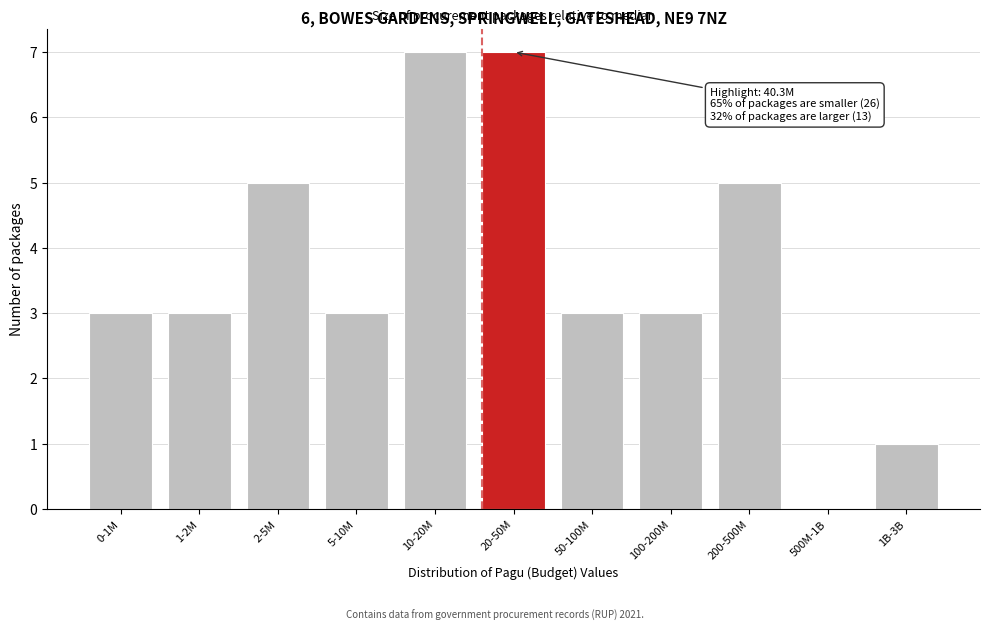

Reading left to right, transcribe all the data shown in this chart.

0-1M=3	1-2M=3	2-5M=5	5-10M=3	10-20M=7	20-50M=7	50-100M=3	100-200M=3	200-500M=5	500M-1B=0	1B-3B=1